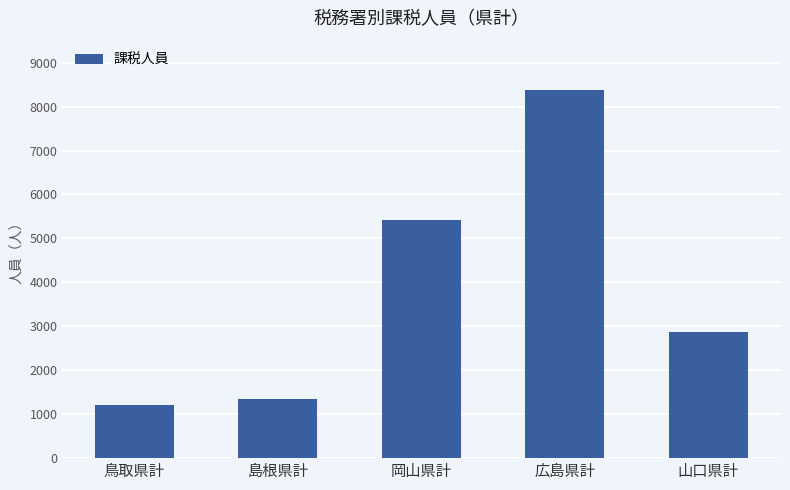

What is the sum of the values at 山口県計 and 鳥取県計?

4088